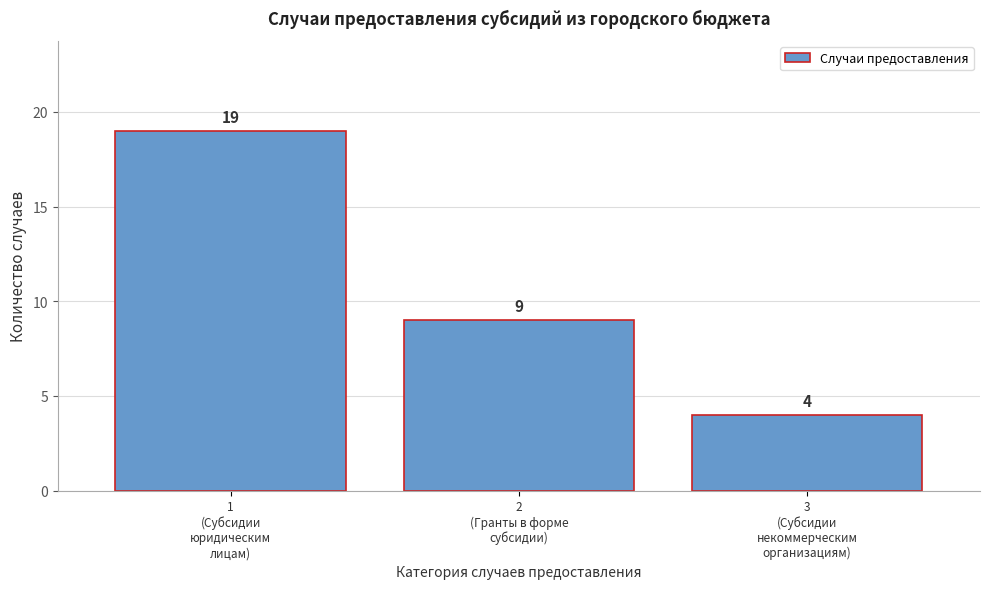

Reading right to left, list all the values displayed in this chart.

4	9	19